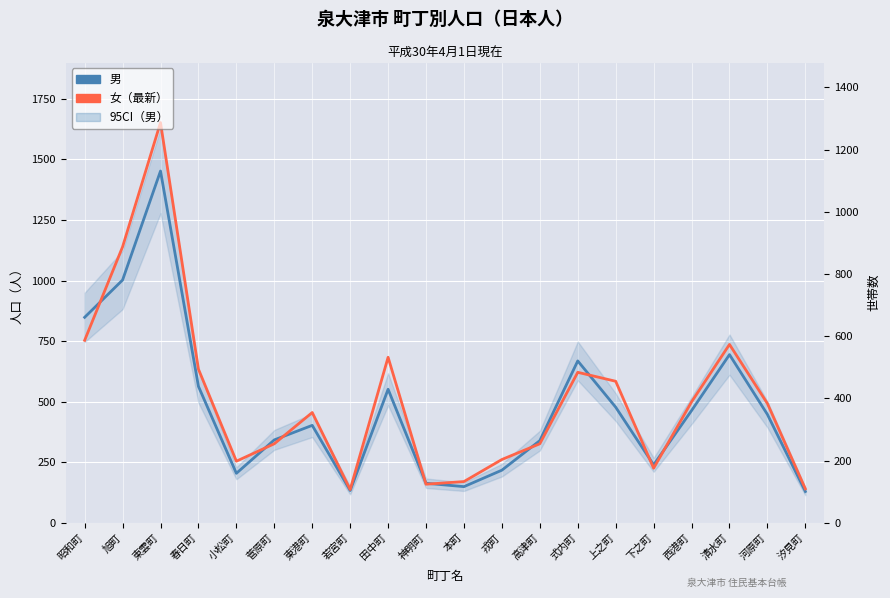

The value of 男 at 昭和町 is 1461. True or false?

False